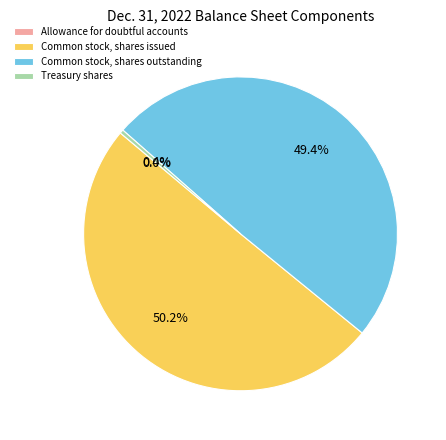

What percentage is NOT represented by Common stock, shares outstanding?

50.6%